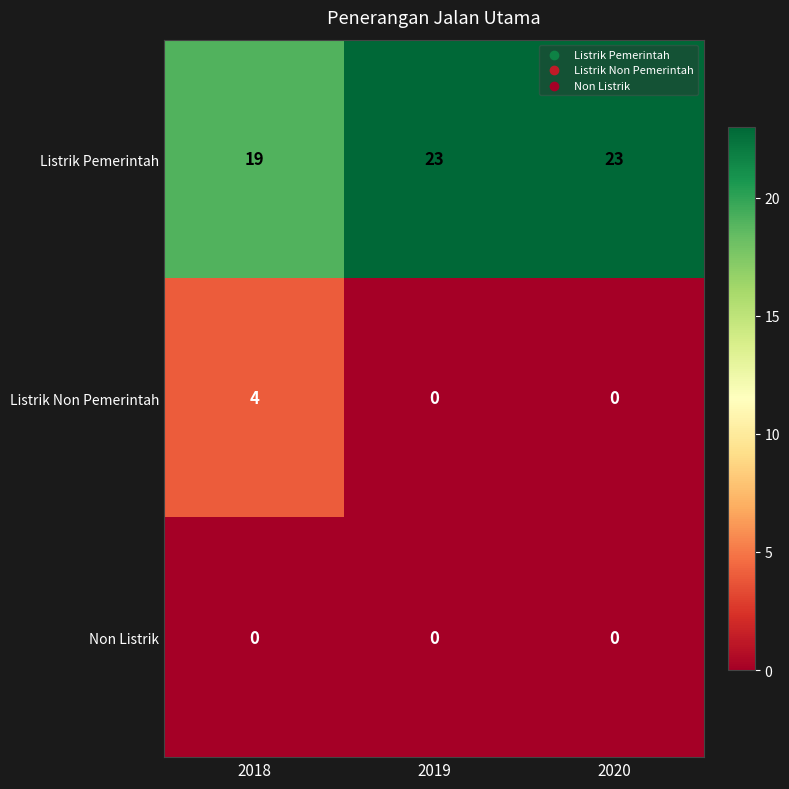

What is the difference between the Listrik Non Pemerintah values at 2018 and 2019?

4